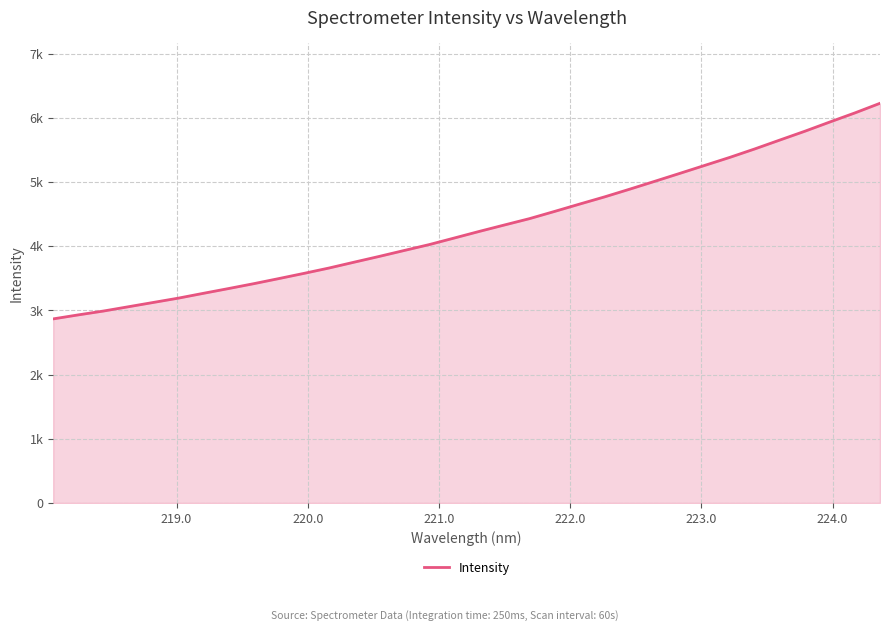

True or false: the data has more than 2 interior local peaks.

False